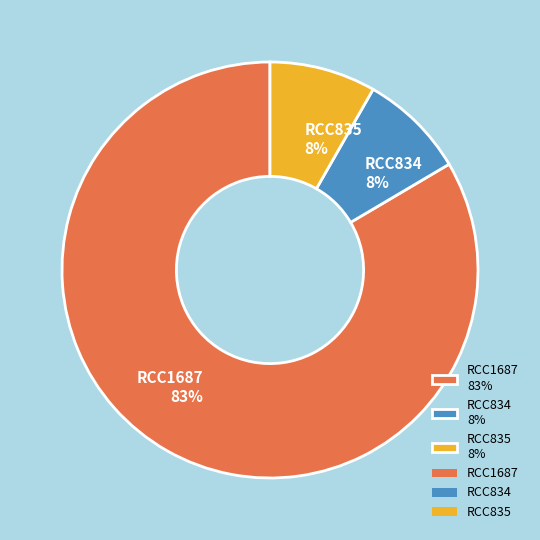

Does RCC835 8% account for over 50% of the chart?

No